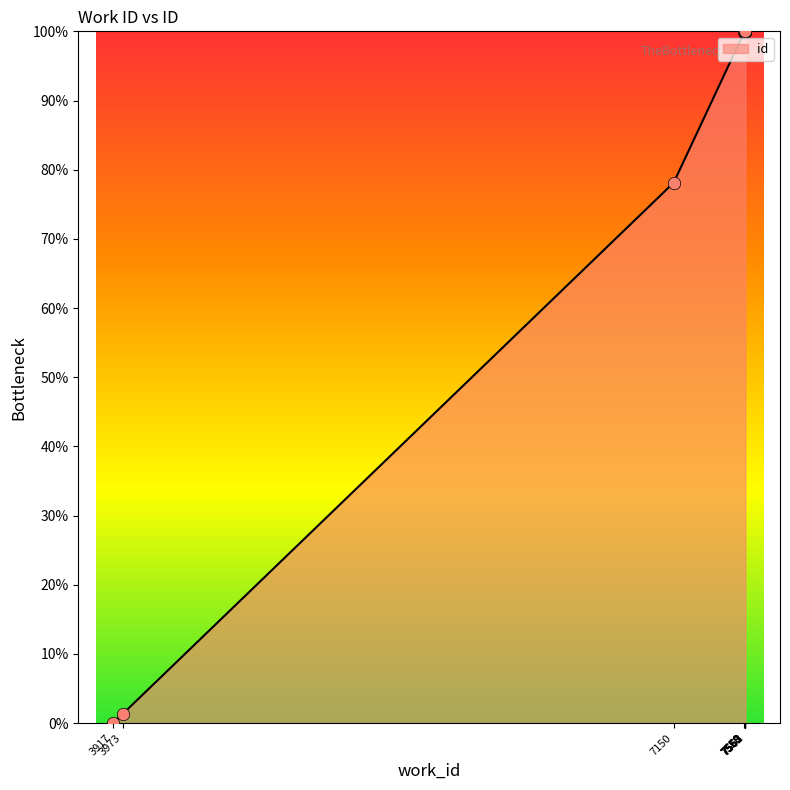

Between 7150 and 7558, which is larger?

7558